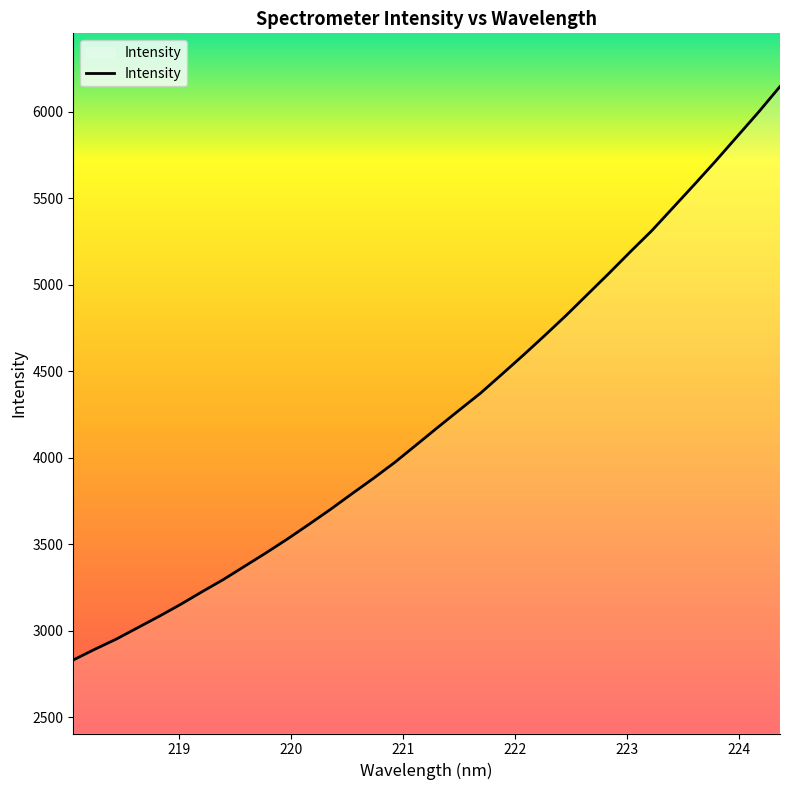

What is the smallest value displayed?

2831.8